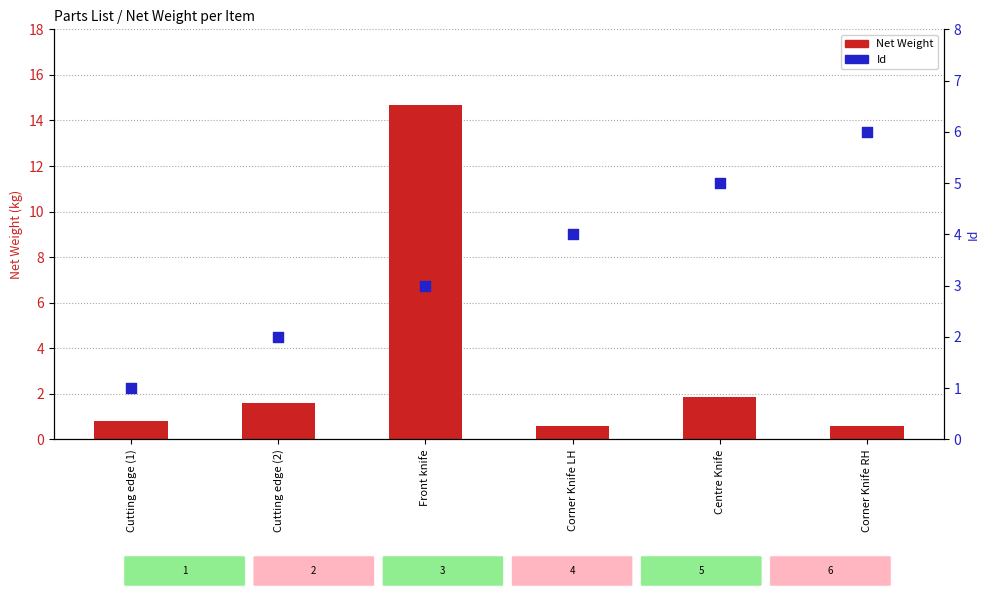

Which series reaches the maximum Y coordinate?

Net Weight